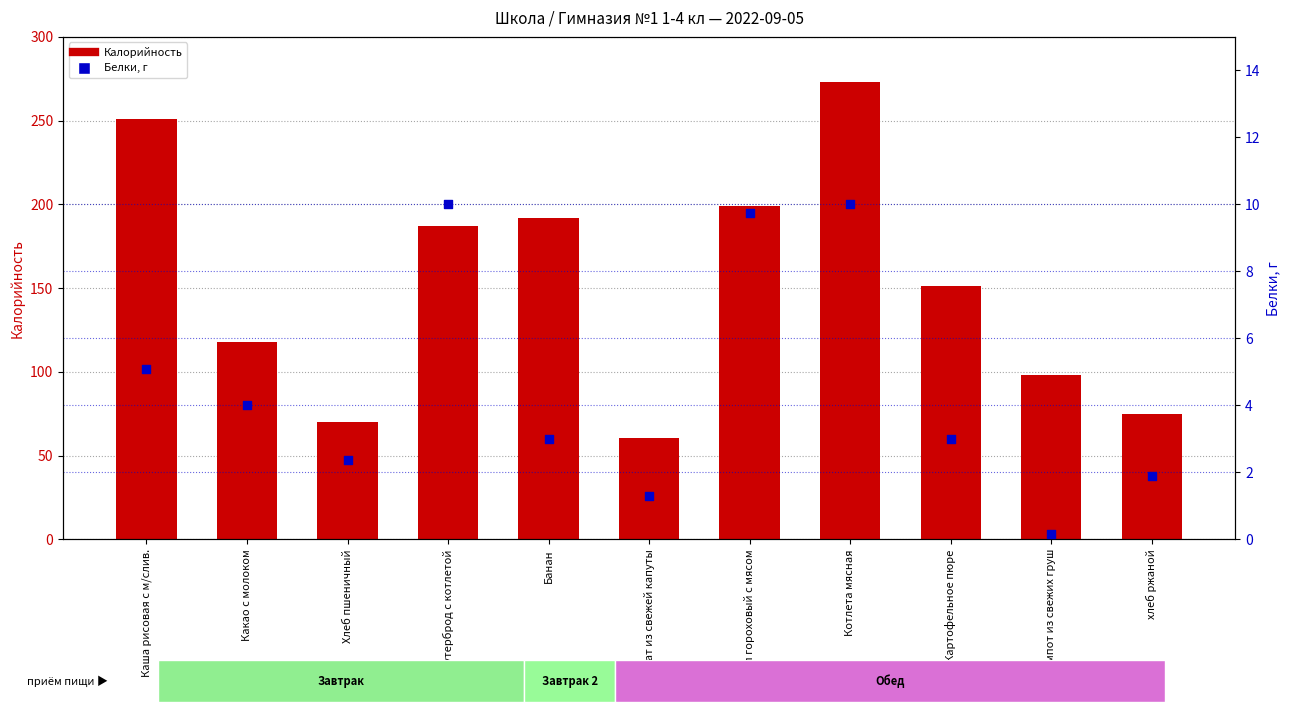

What is the total value across all series at Какао с молоком?

122.0